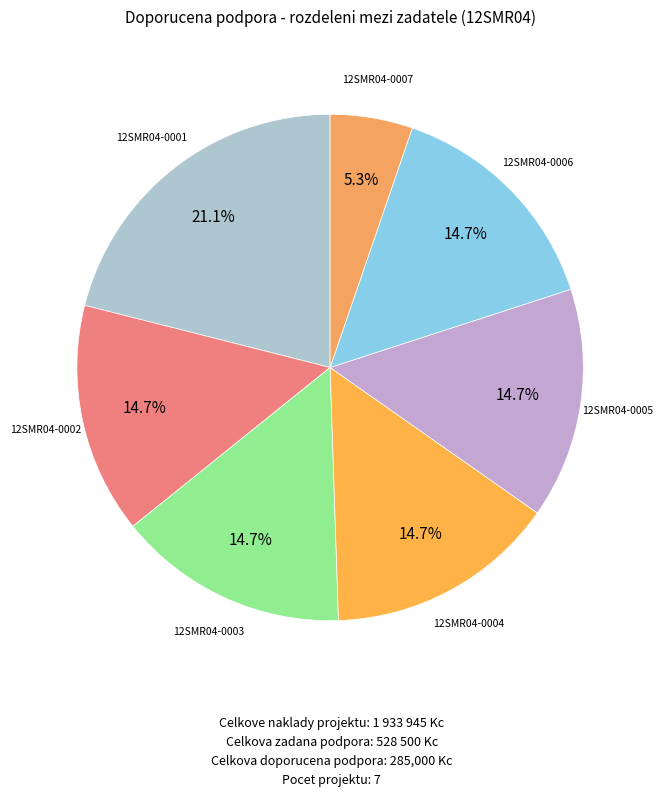

Is there any slice that represents more than half of the pie?

No